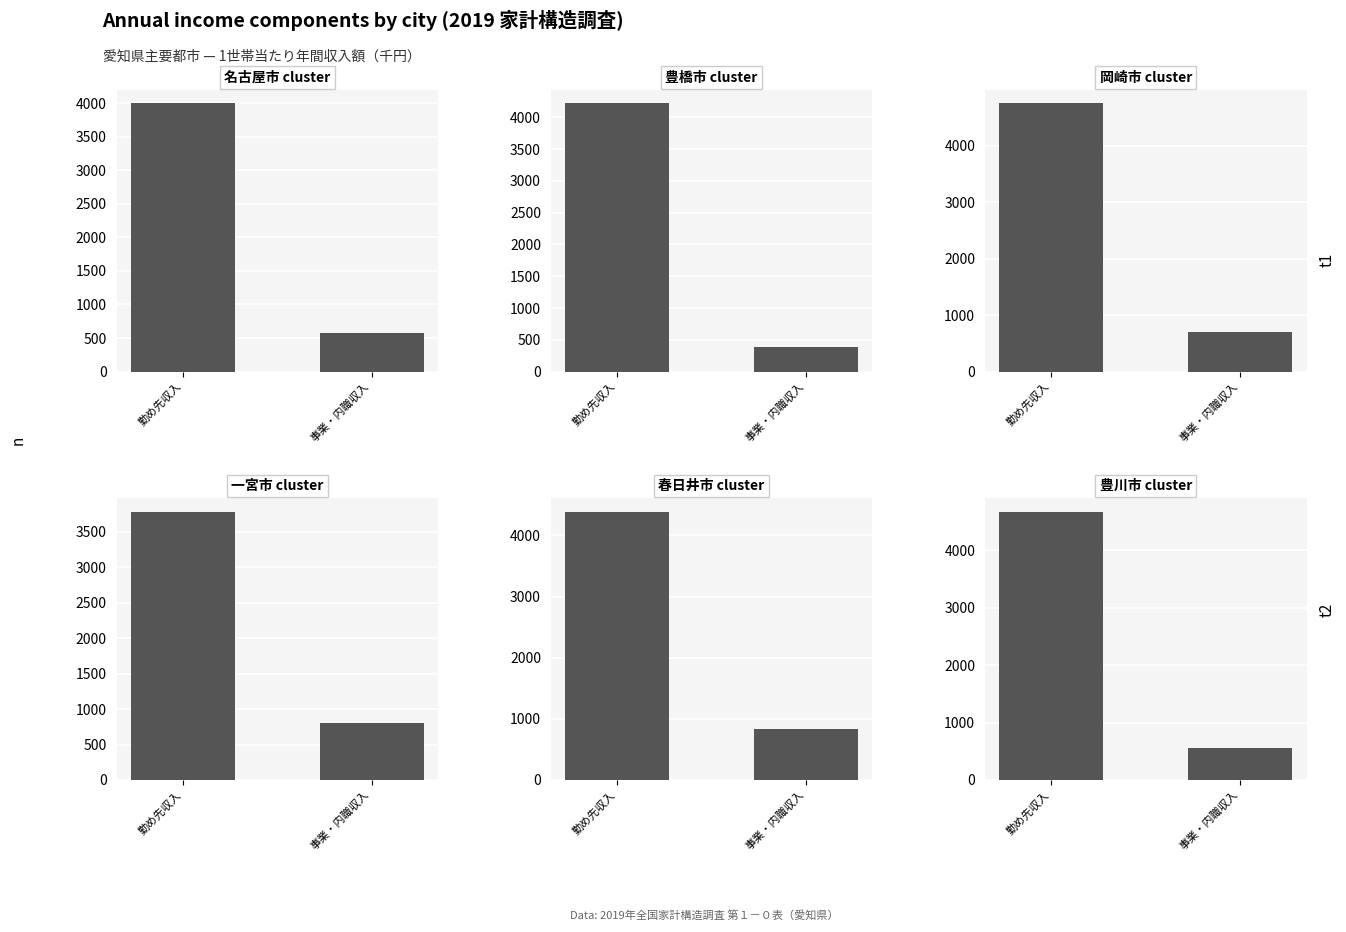

The 名古屋市 cluster series shows 1349 at 勤め先収入. True or false?

False